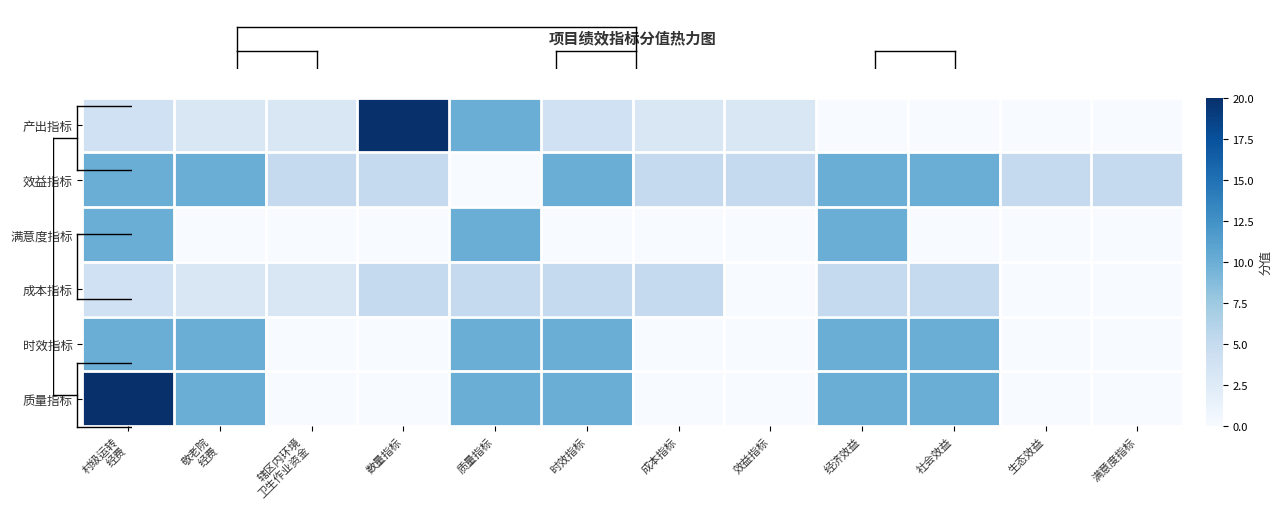

What is the maximum value shown in the chart?

20